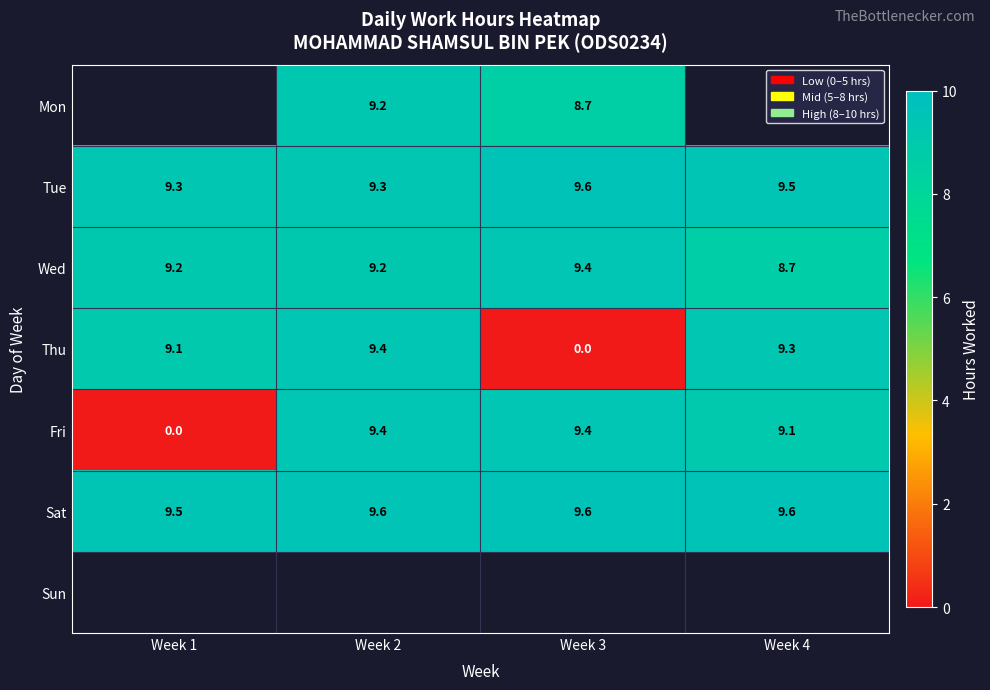

What is the difference between the second highest and minimum values in the Thu series?

9.3